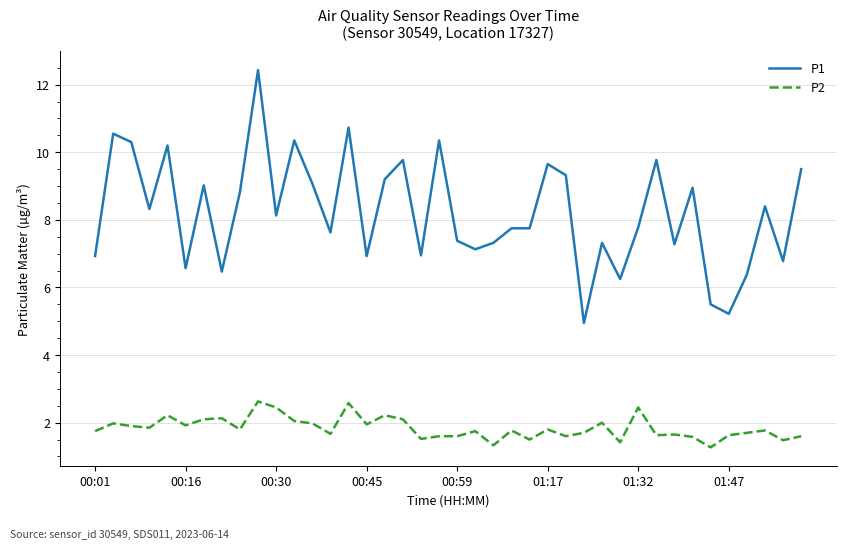

Which series has the largest total across all categories?

P1